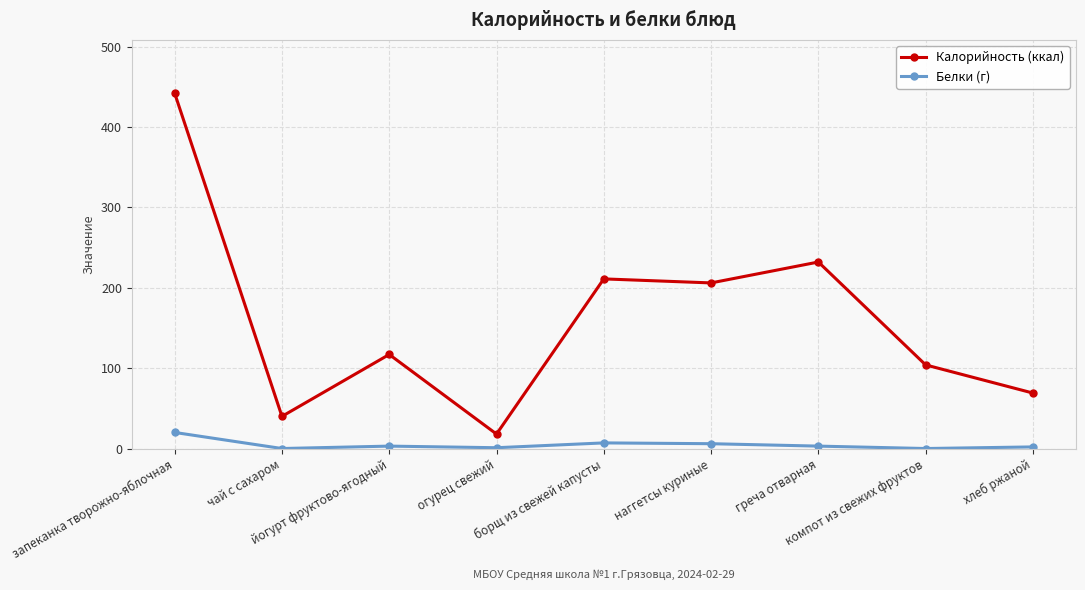

Does the chart display data point markers on the line(s)?

Yes